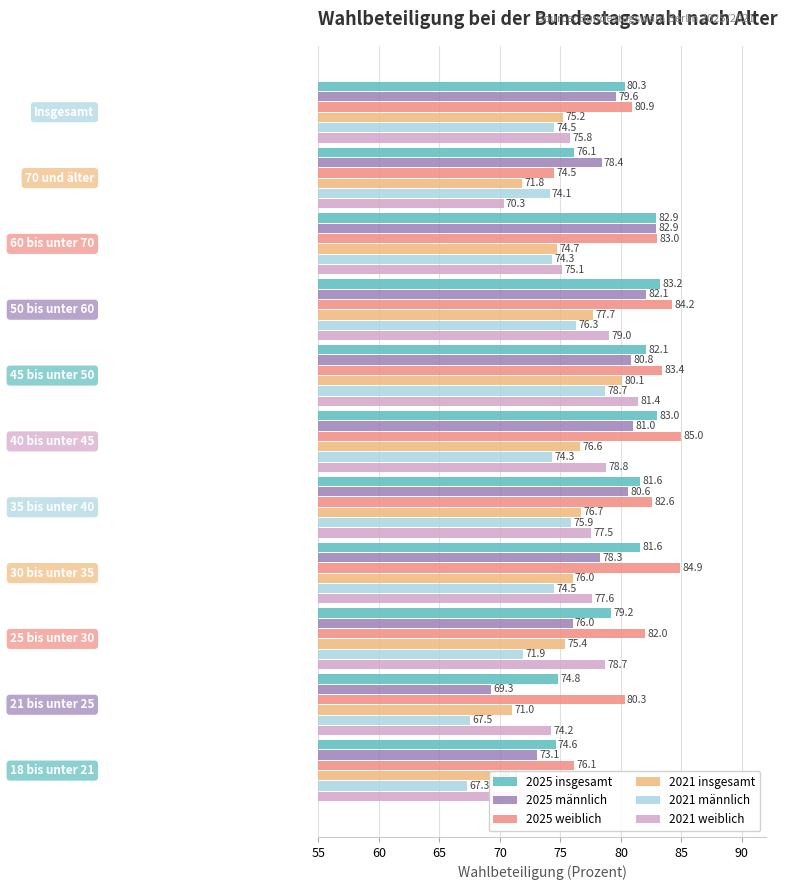

What is the label of the 8th bar from the right?

70